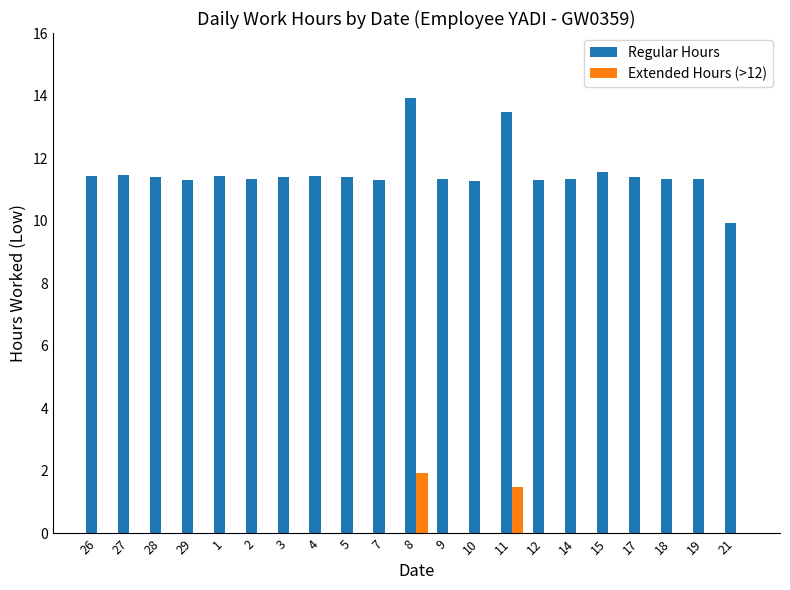

Is the value of Extended Hours (>12) at 19 greater than the value of Regular Hours at 5?

No